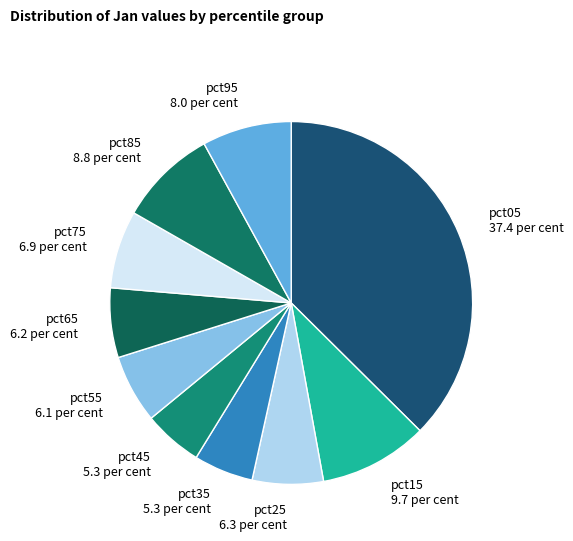

Which slice is the largest?

pct05